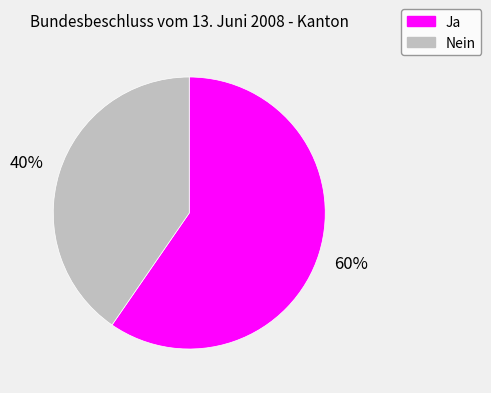

Which slice represents more than half of the pie?

Ja